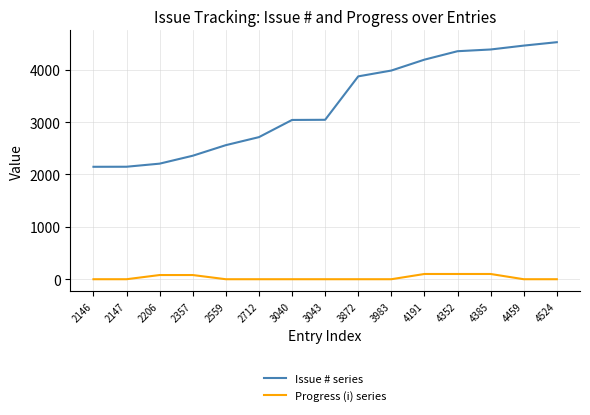

True or false: Issue # series and Progress (i) series cross at least once.

False